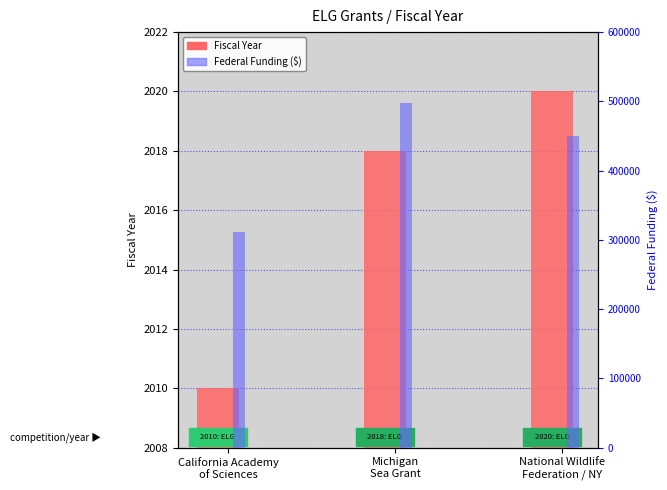

What is the spread (max minus min) of values at California Academy
of Sciences?

309837